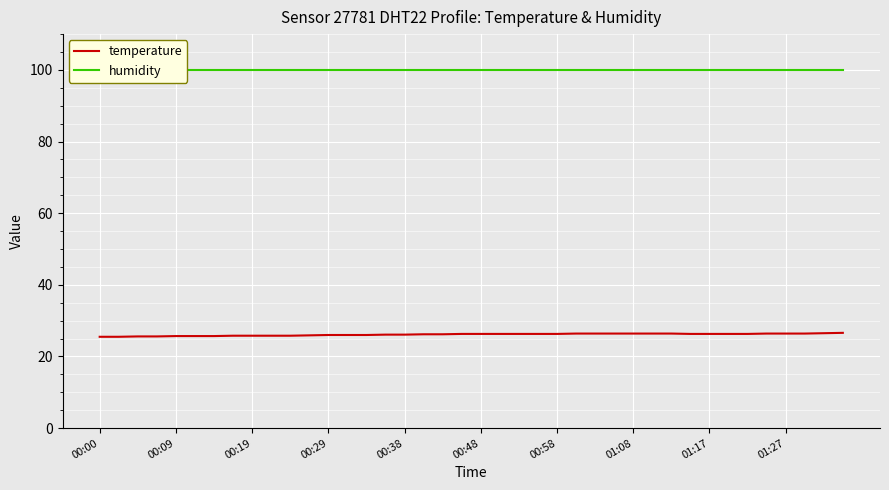

Reading left to right, what are all the values shown in this chart?

temperature: 25.5	25.5	25.6	25.6	25.7	25.7	25.7	25.8	25.8	25.8	25.8	25.9	26.0	26.0	26.0	26.1	26.1	26.2	26.2	26.3	26.3	26.3	26.3	26.3	26.3	26.4	26.4	26.4	26.4	26.4	26.4	26.3	26.3	26.3	26.3	26.4	26.4	26.4	26.5	26.6
humidity: 99.9	99.9	99.9	99.9	99.9	99.9	99.9	99.9	99.9	99.9	99.9	99.9	99.9	99.9	99.9	99.9	99.9	99.9	99.9	99.9	99.9	99.9	99.9	99.9	99.9	99.9	99.9	99.9	99.9	99.9	99.9	99.9	99.9	99.9	99.9	99.9	99.9	99.9	99.9	99.9